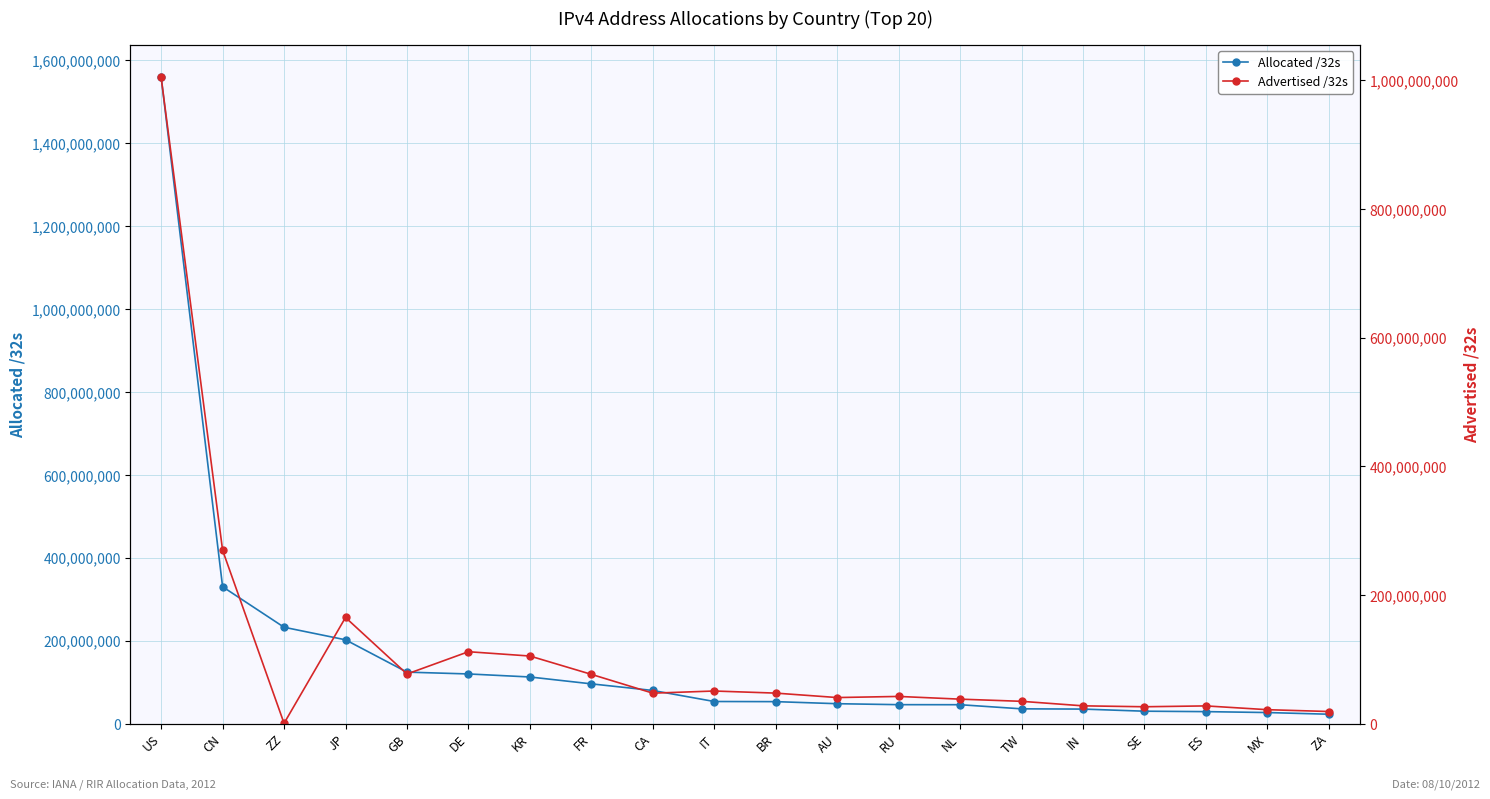

The Advertised /32s series shows 40339776 at AU. True or false?

True